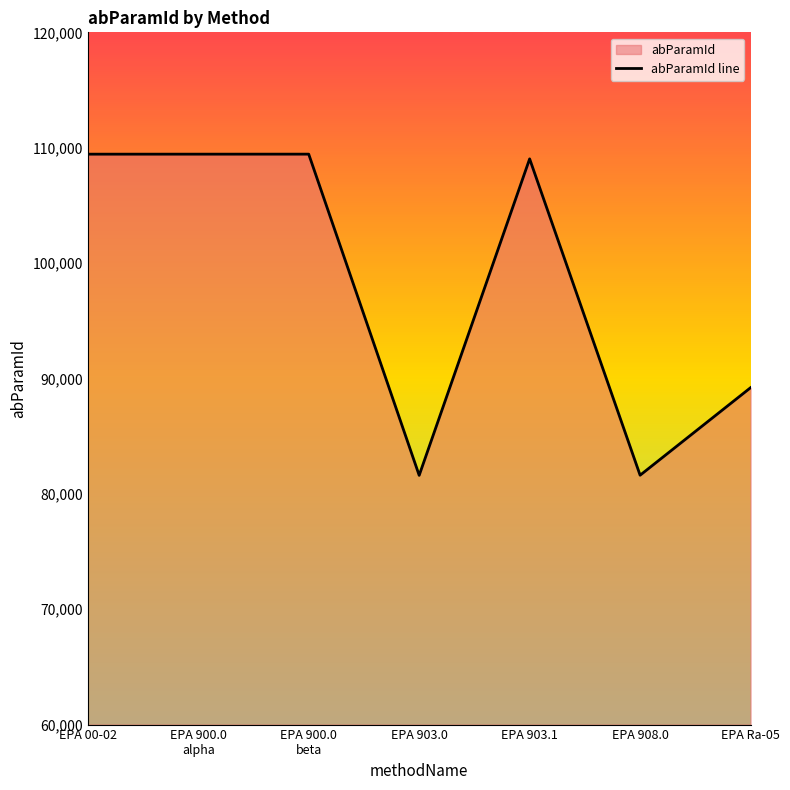

How many lines are shown in the chart?

1